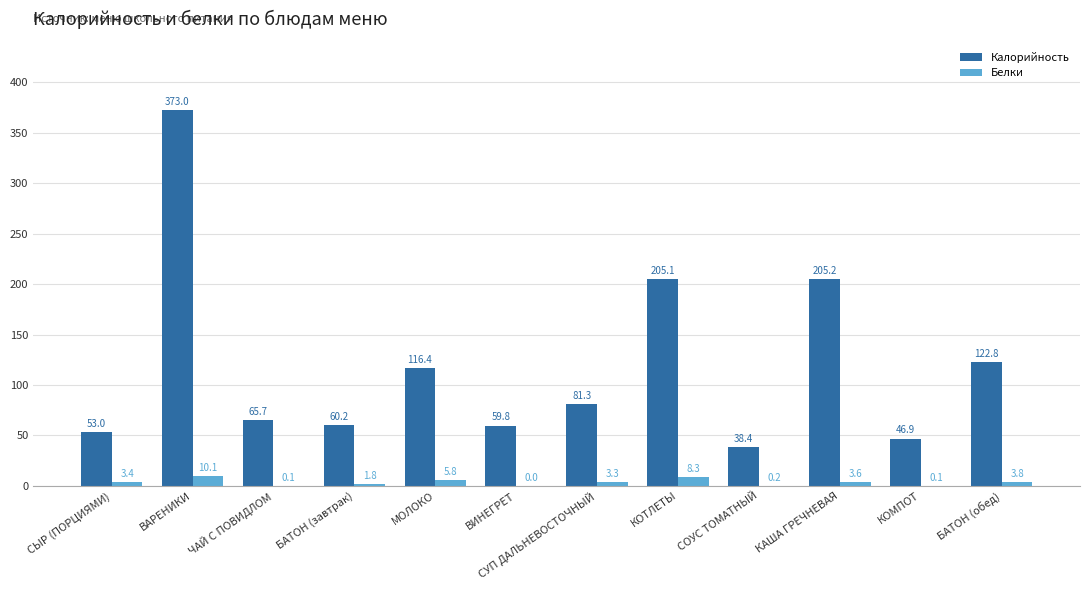

How many groups of bars are there?

12